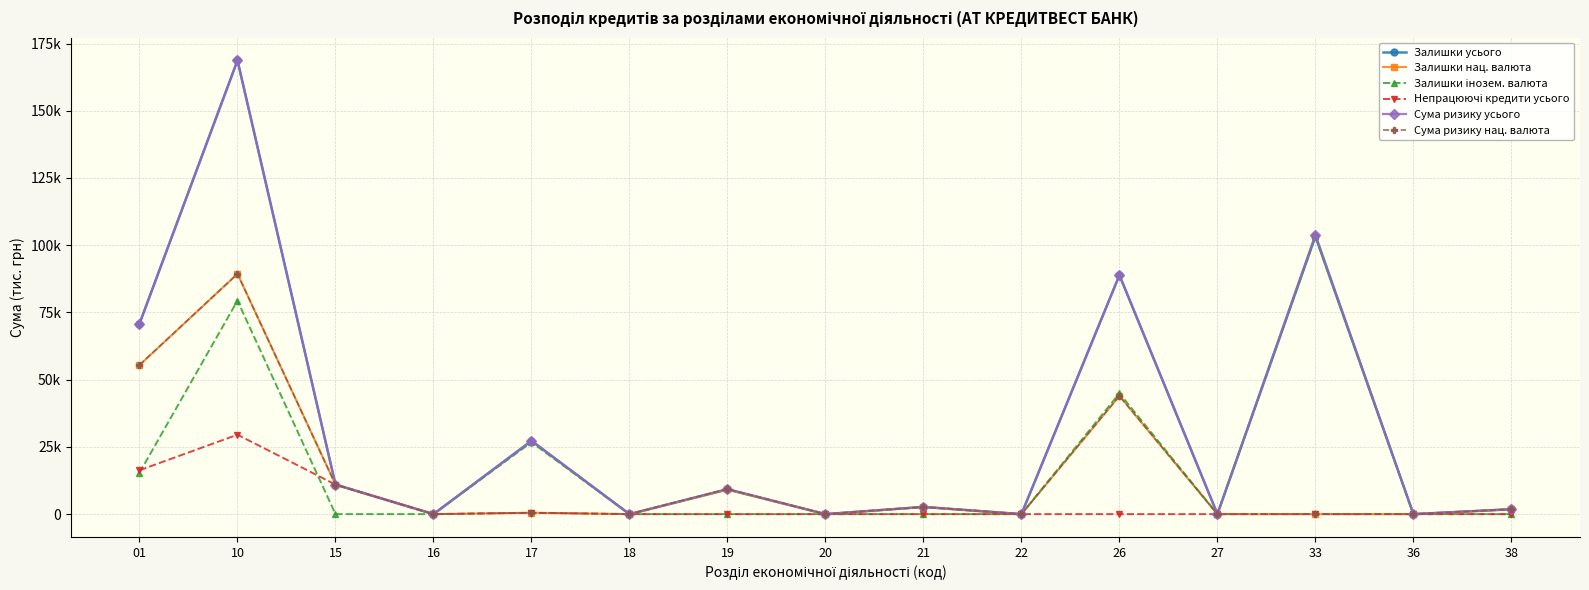

Which has a higher value, 01 or 15?

01